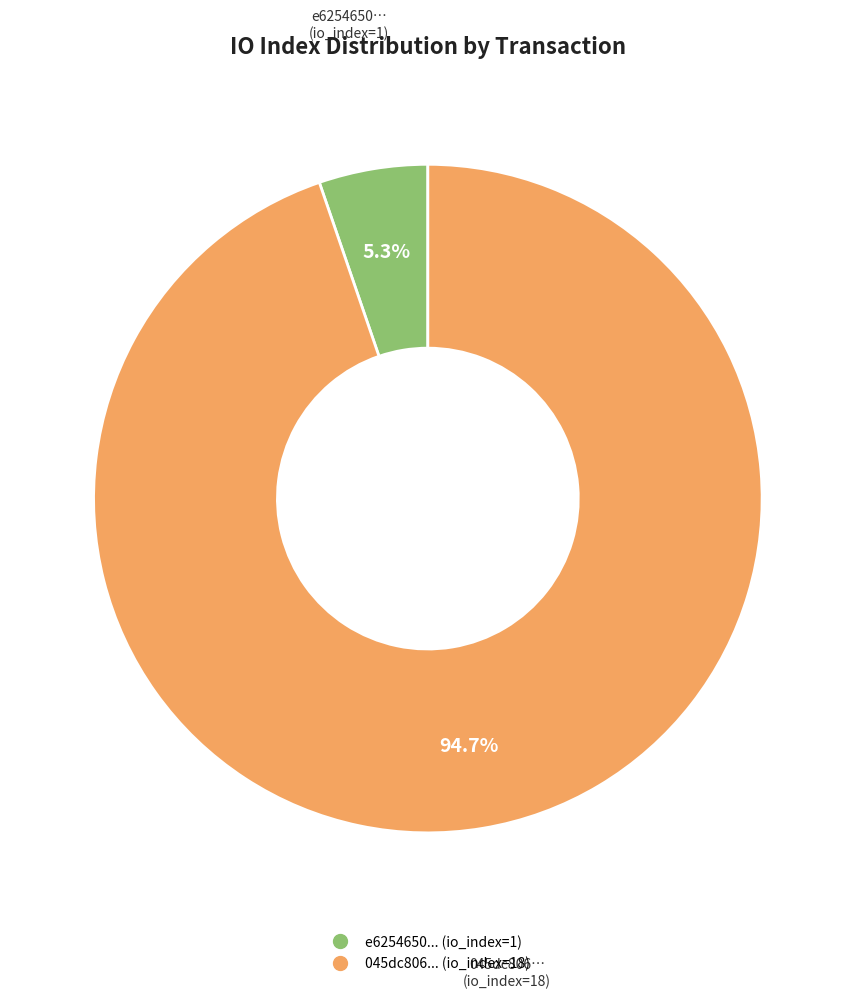

Is there a majority slice in this chart?

Yes